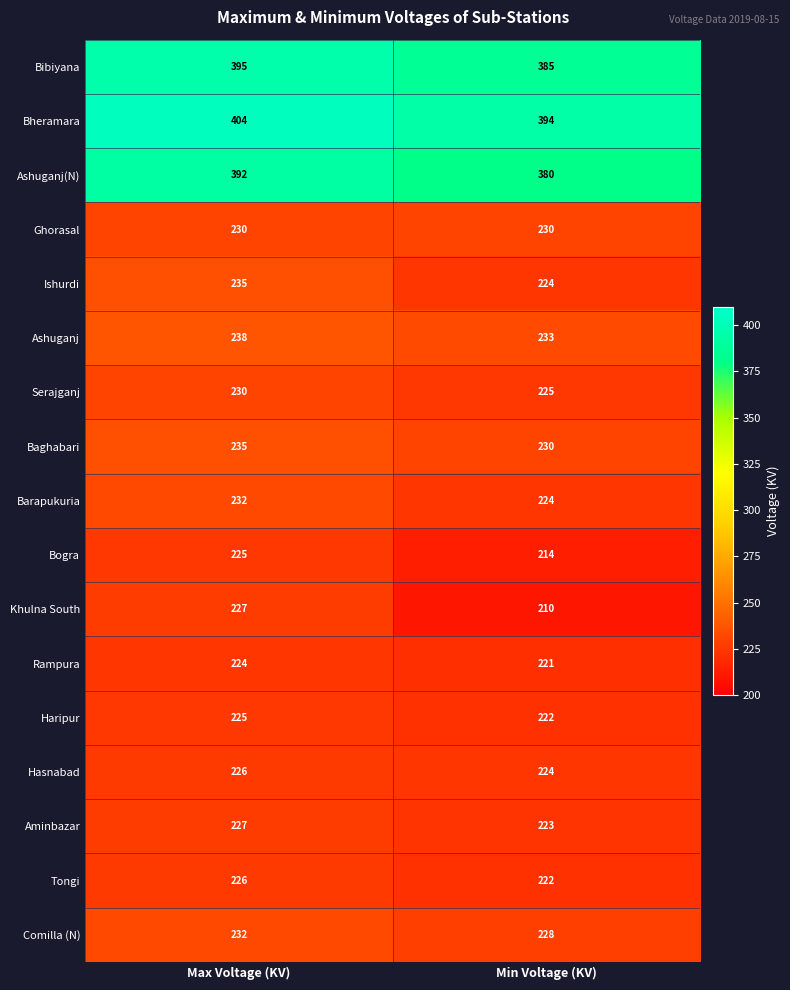

What value does the Bibiyana series have at Max Voltage (KV)?

395